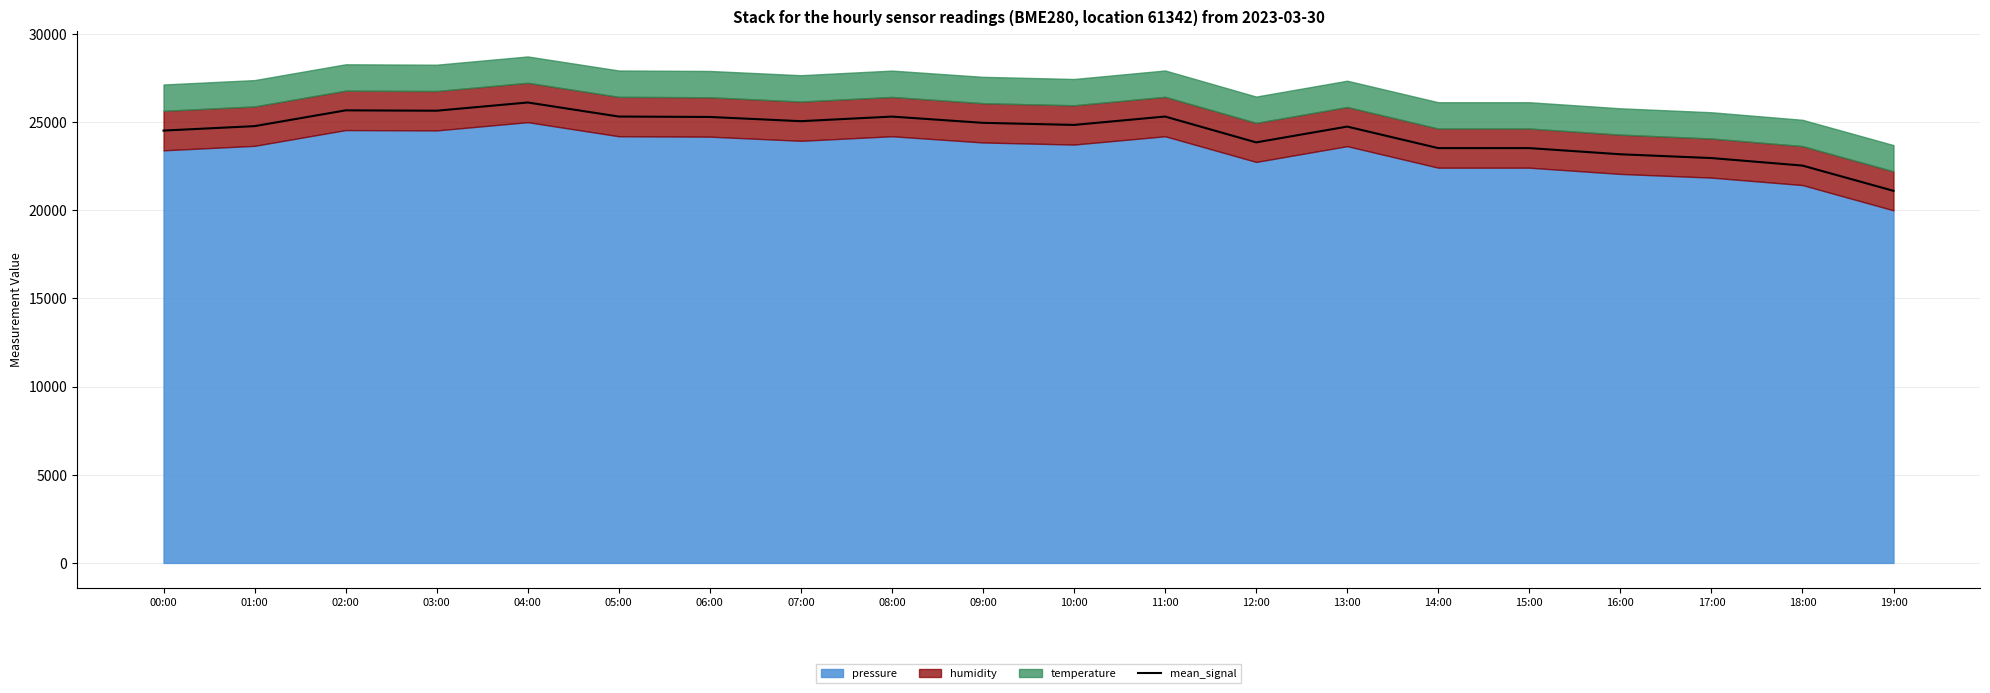

What is the sum of all values?

488307.0